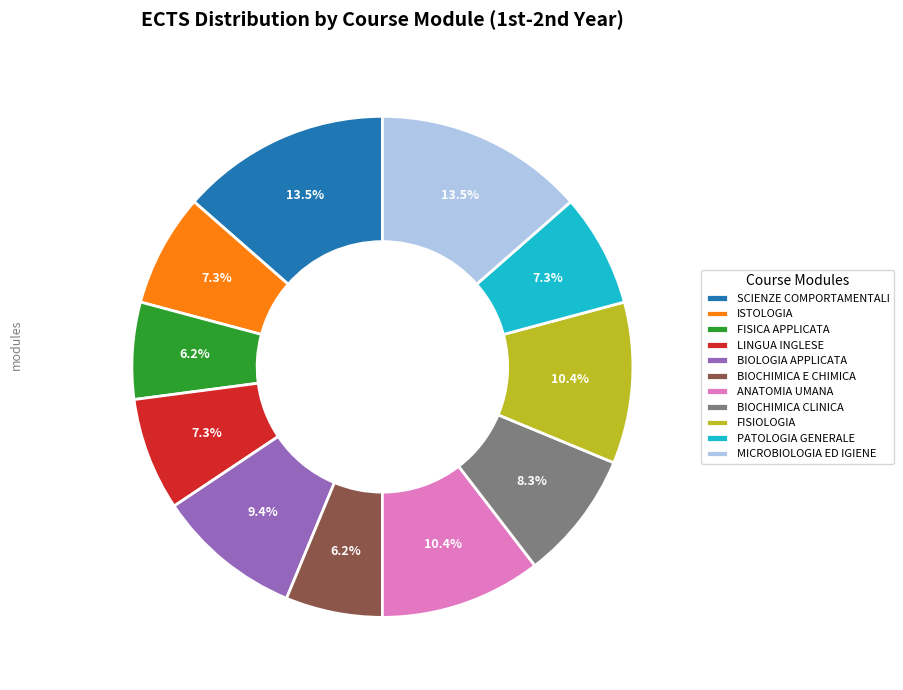

What percentage is the ANATOMIA UMANA slice, to the nearest percent?

10%